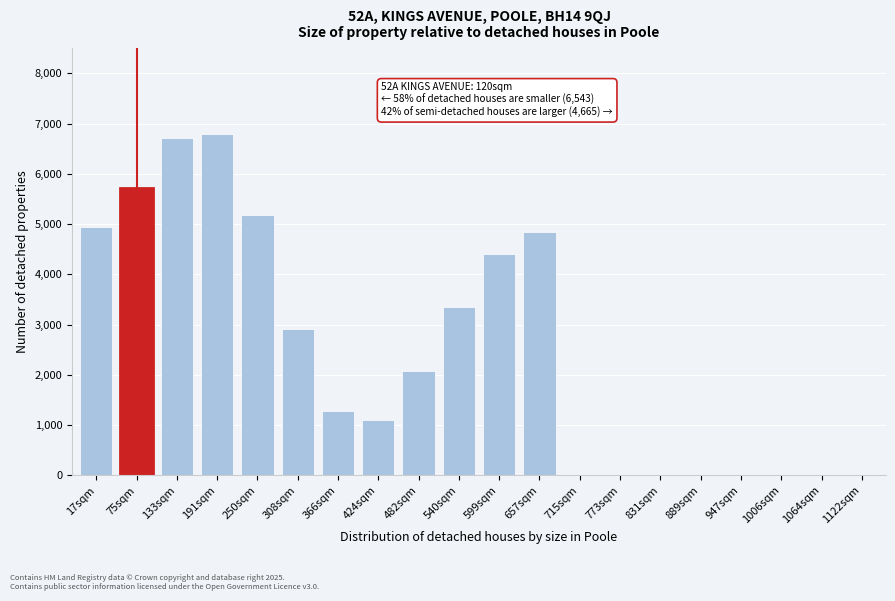

Reading left to right, extract all data points from this chart.

17sqm=4944.3	75sqm=5713.4	133sqm=6707.7	191sqm=6800.0	250sqm=5180.9	308sqm=2905.7	366sqm=1276.1	424sqm=1092.0	482sqm=2069.5	540sqm=3355.4	599sqm=4404.6	657sqm=4848.0	715sqm=0.0	773sqm=0.0	831sqm=0.0	889sqm=0.0	947sqm=0.0	1006sqm=0.0	1064sqm=0.0	1122sqm=0.0